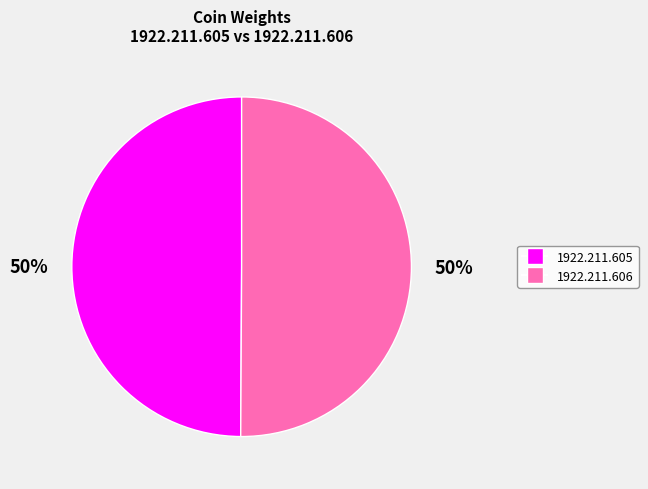

To the nearest percent, what percentage of the pie is 1922.211.605?

50%